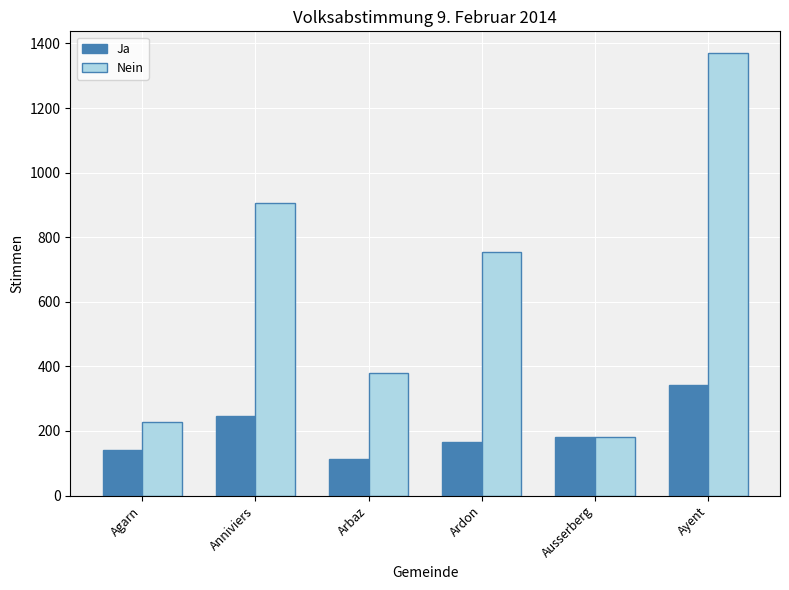

What is the sum of the Ja values at Anniviers and Arbaz?

359